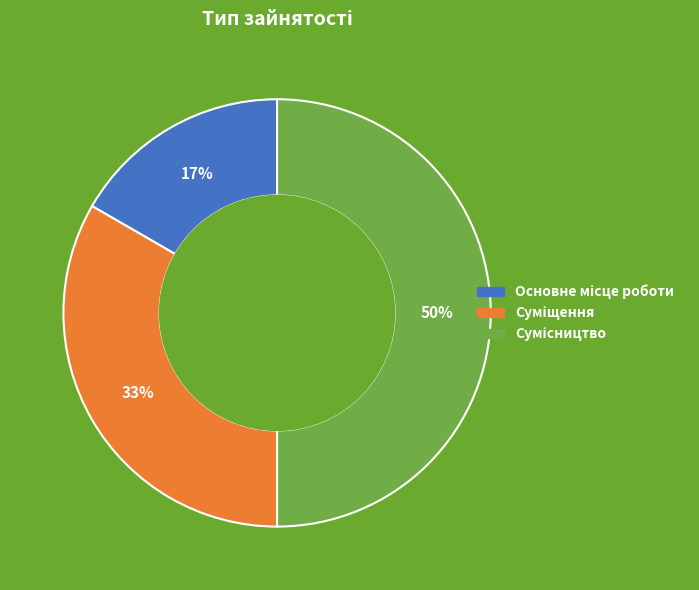

To the nearest percent, what is the average slice percentage?

33%